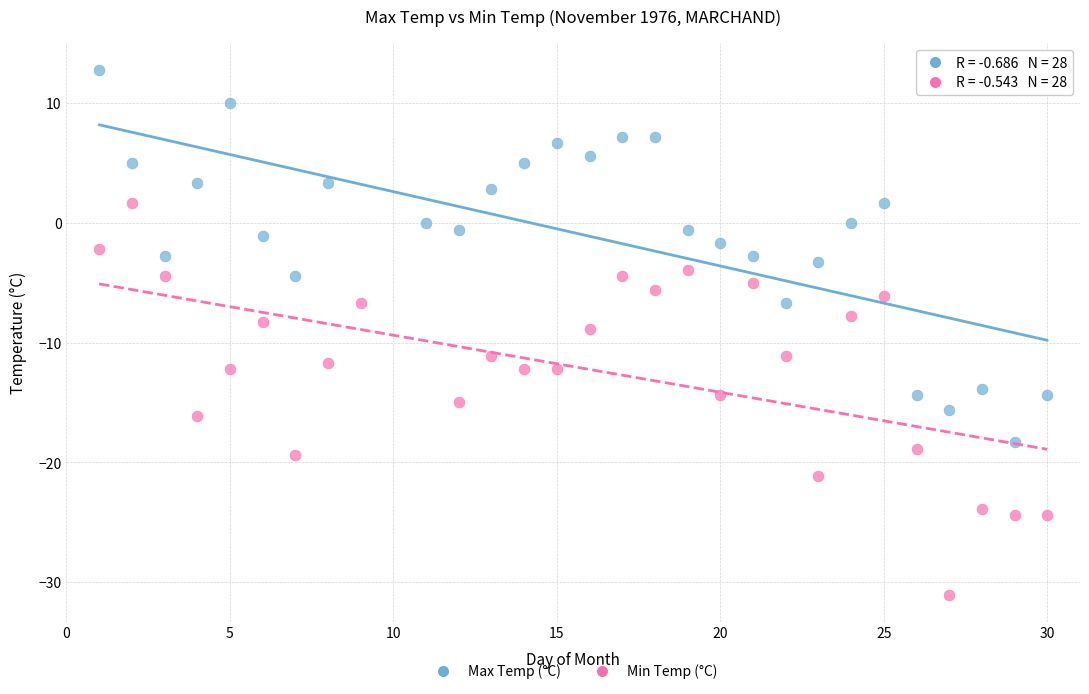

Which series contains the highest Y value?

Max Temp (°C)